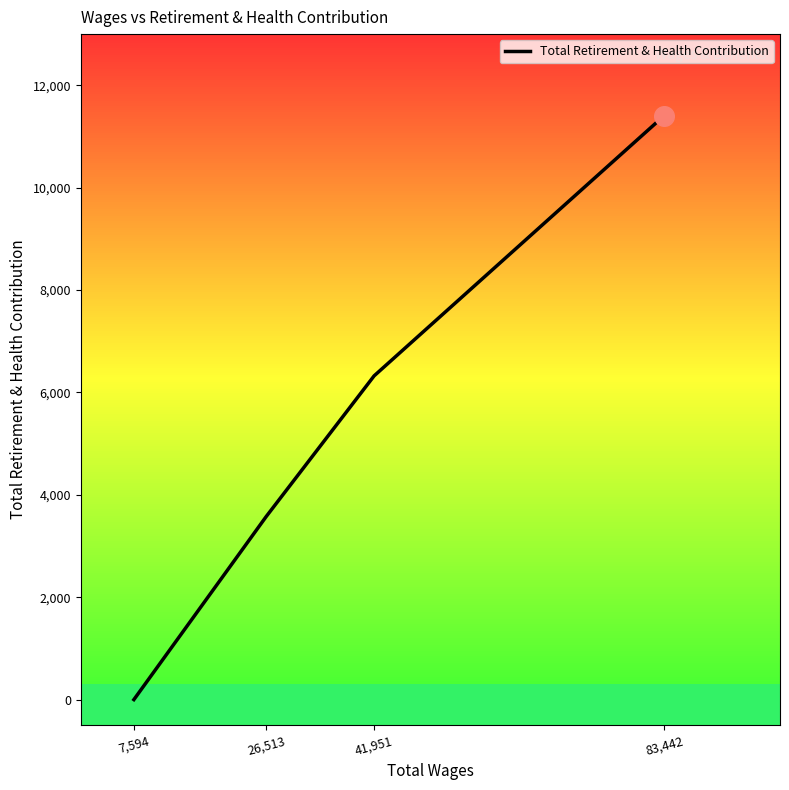

What is the change in value from 83,442 to 41,951?

-5084